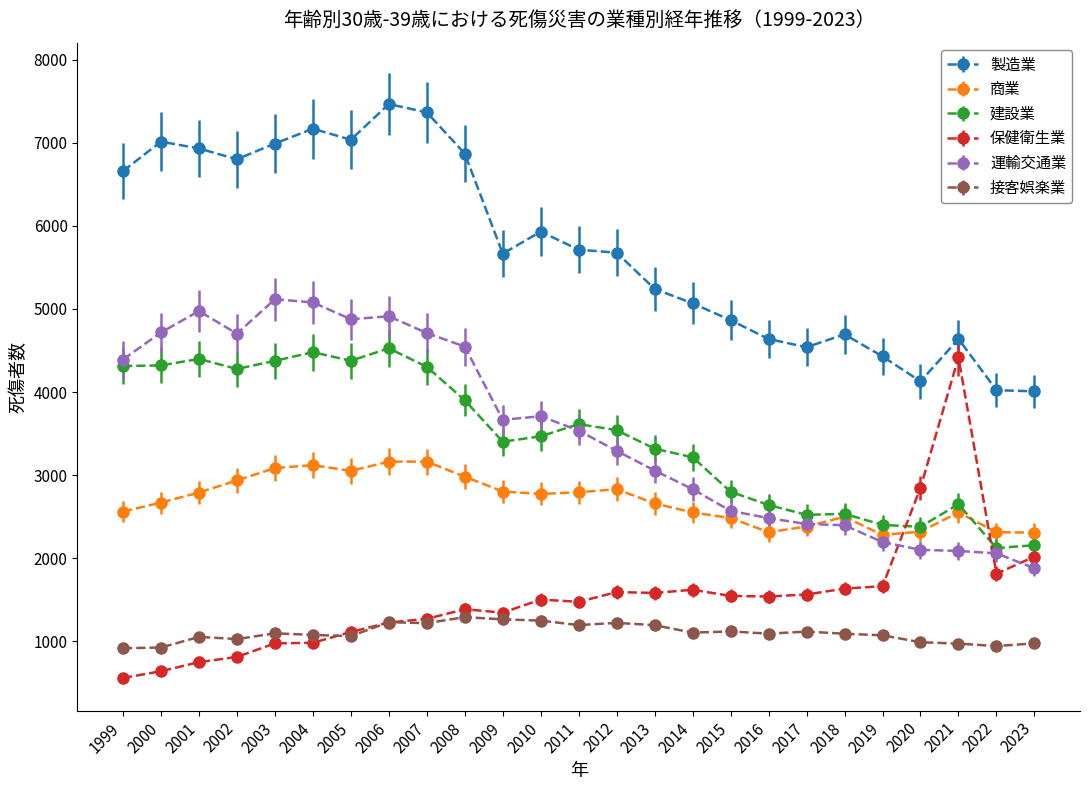

At which category does 運輸交通業 reach its first local peak?

2001